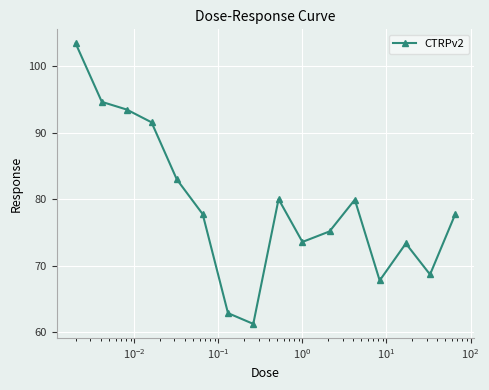

What is the greatest value displayed?

103.4